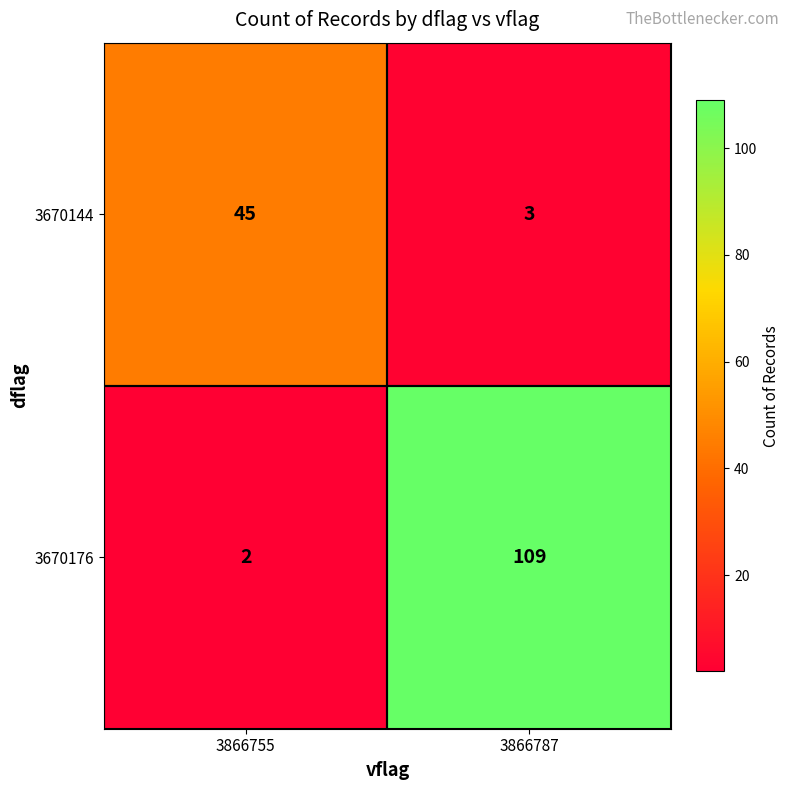

What is the difference between the highest and lowest values at 3866755?

43